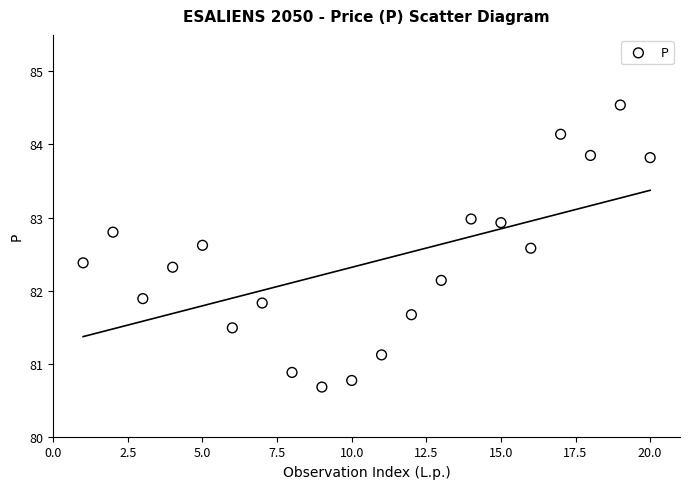

What is the range of X values (max minus min)?

19.0